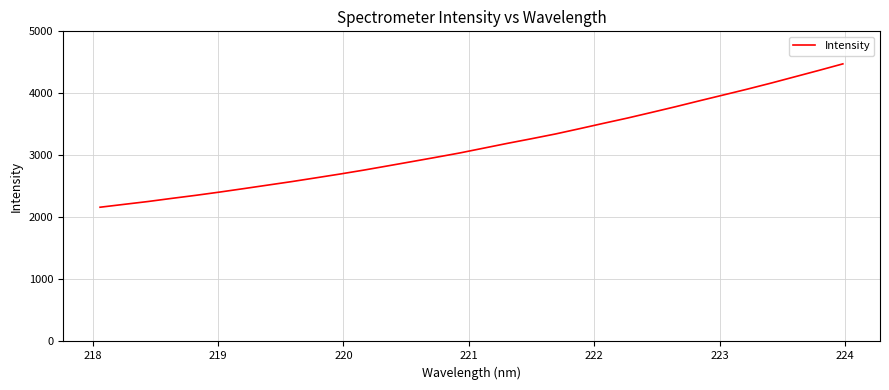

What is the difference between the second highest and second lowest values?

2160.0